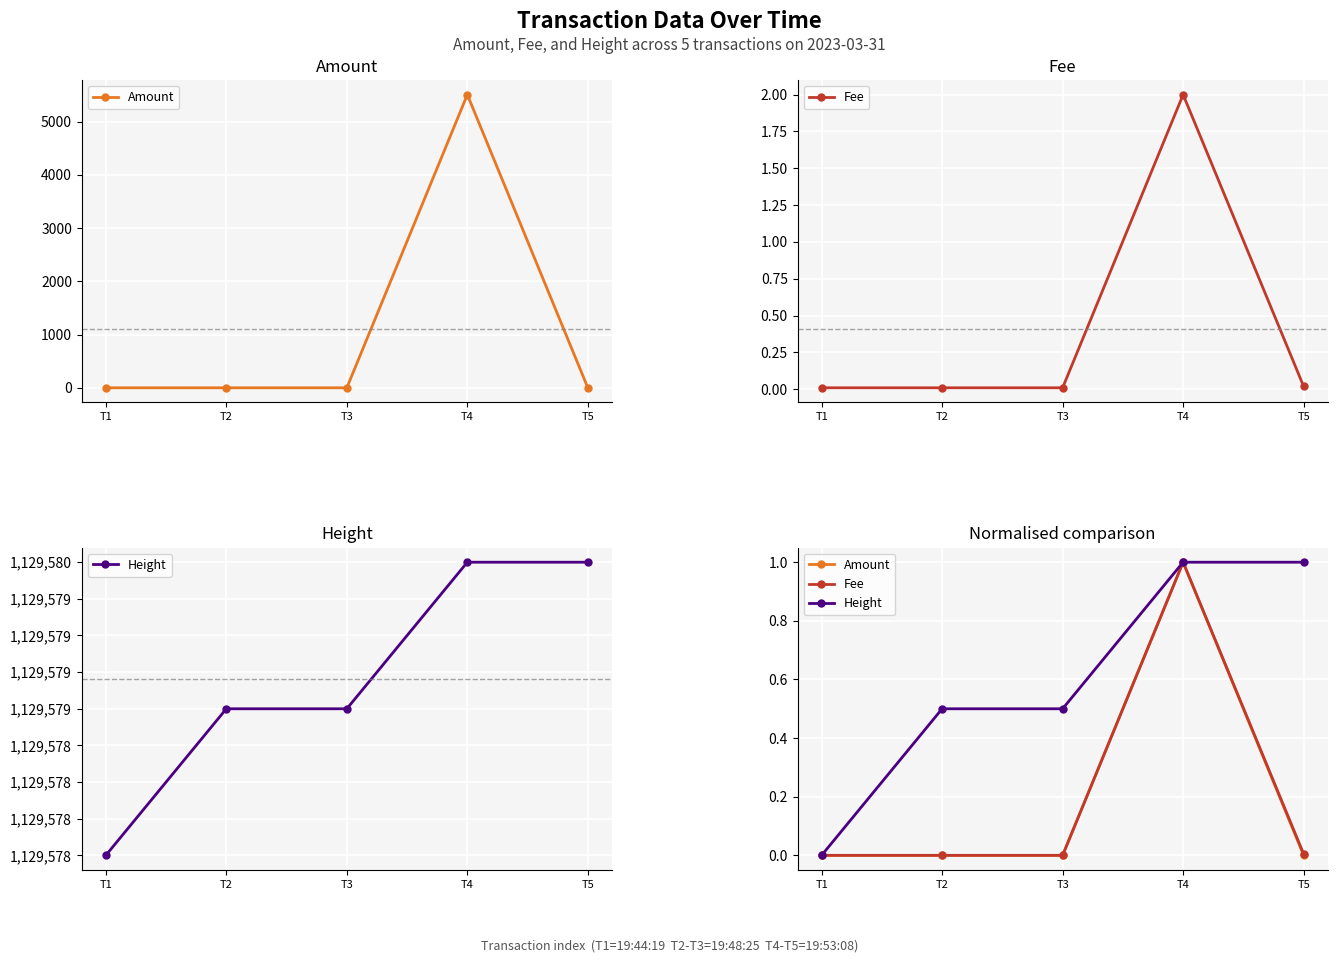

What is the average value of the Height series?

0.6